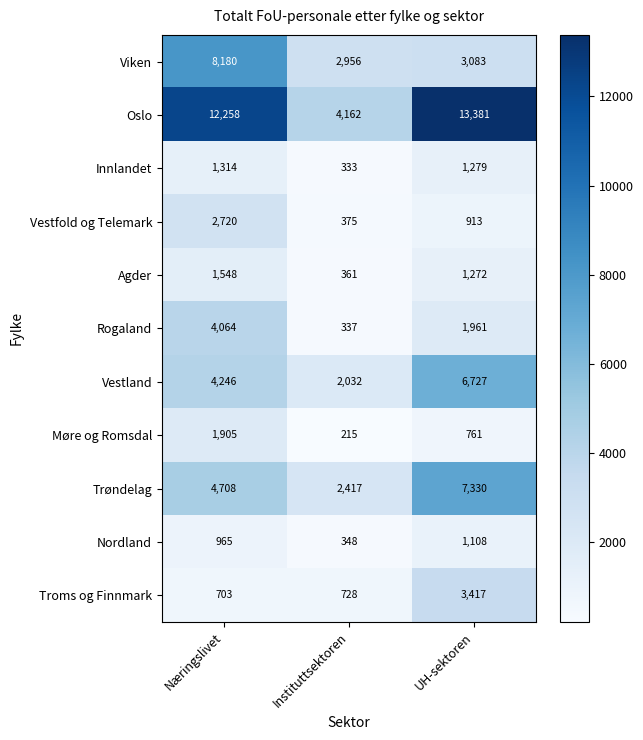

Which series has the largest total across all categories?

Oslo